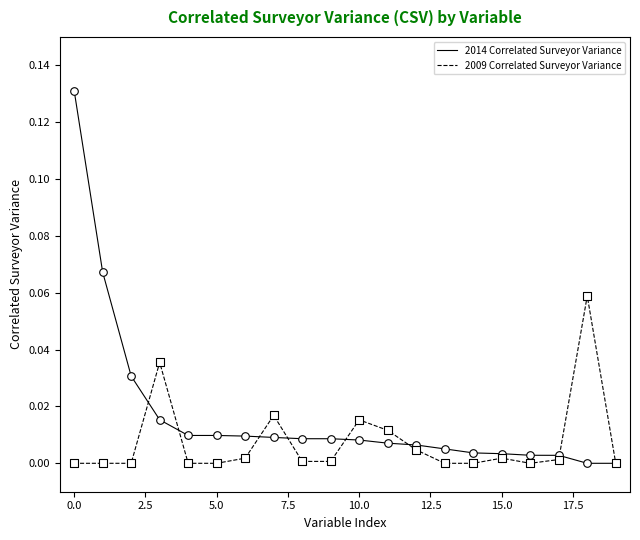

Rank the series by their maximum value, from highest to lowest.

2014 Correlated Surveyor Variance, 2009 Correlated Surveyor Variance